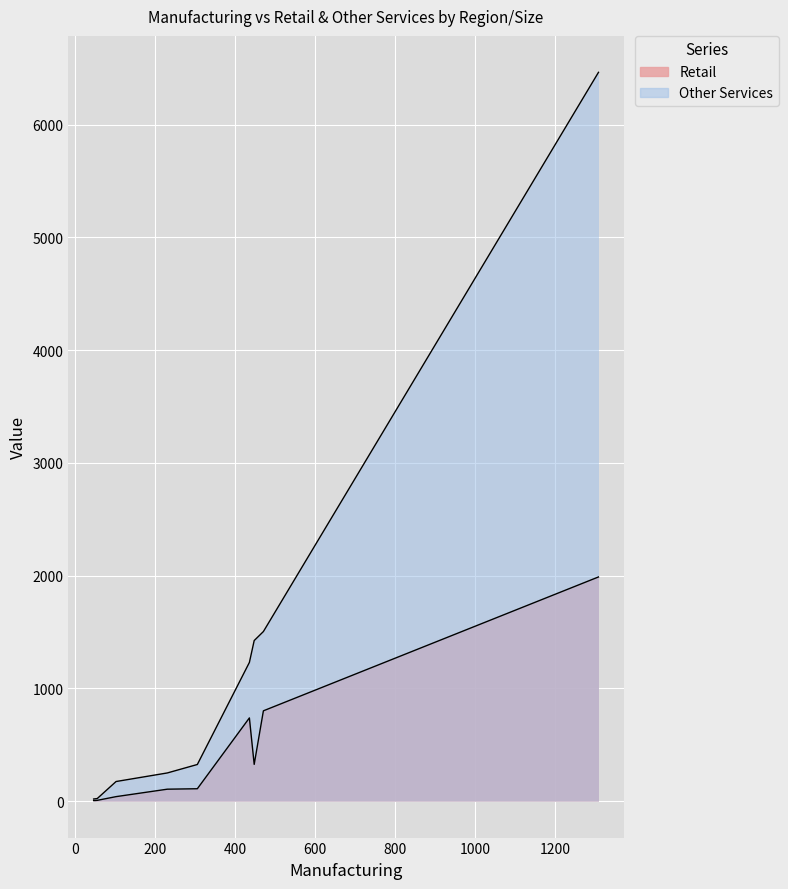

Which series has the largest total across all categories?

Other Services